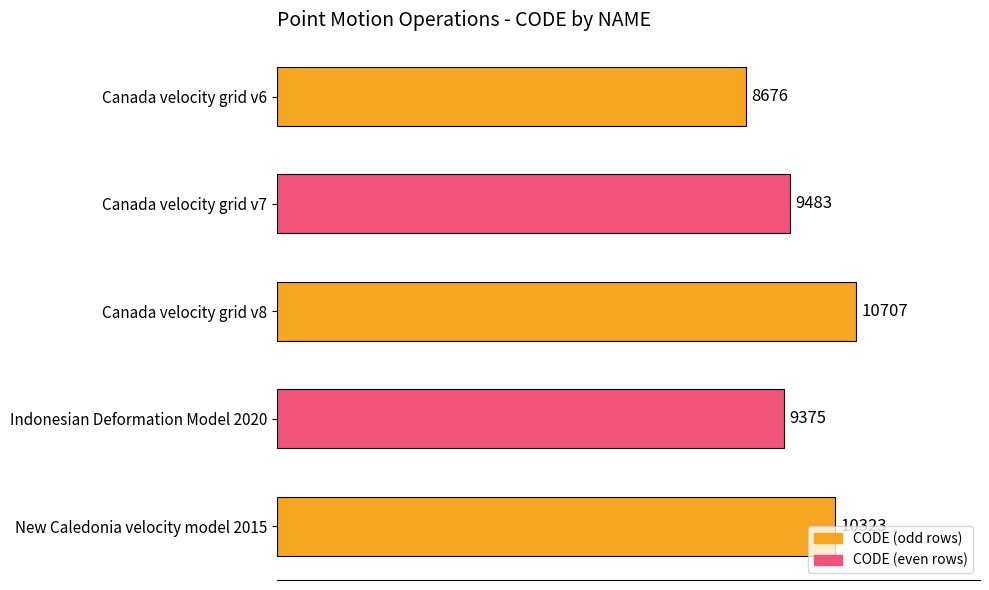

The value at Indonesian Deformation Model 2020 is 12286. True or false?

False